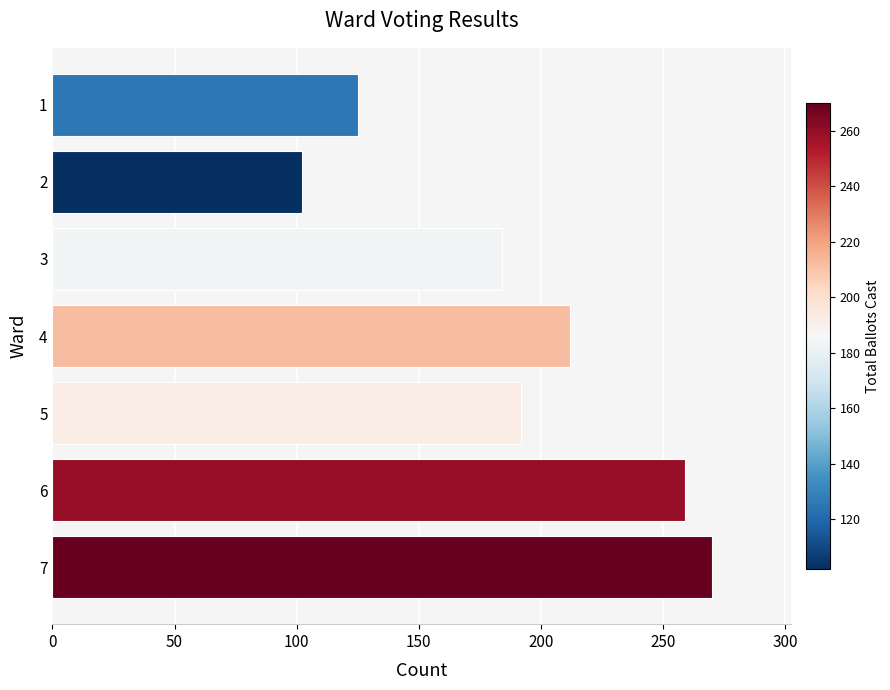

What is the greatest value displayed?

270